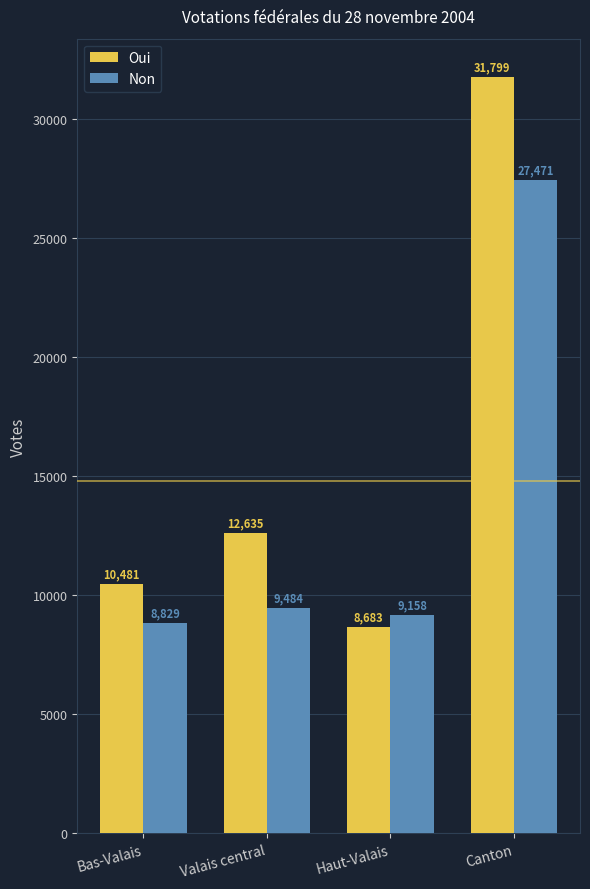

Reading right to left, list all the values displayed in this chart.

Oui: 31799	8683	12635	10481
Non: 27471	9158	9484	8829